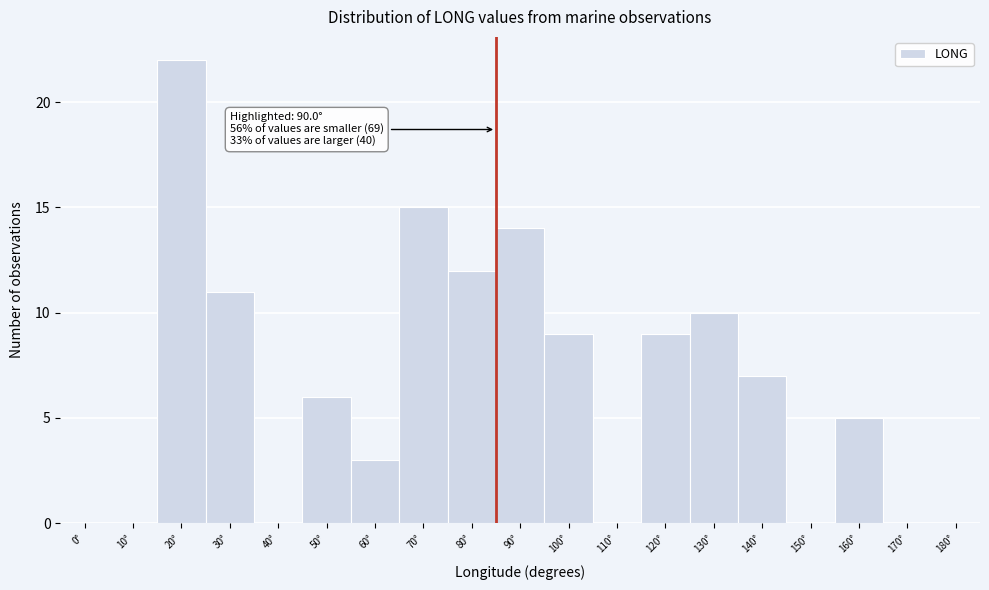

Reading left to right, extract all data points from this chart.

0°=0	10°=0	20°=22	30°=11	40°=0	50°=6	60°=3	70°=15	80°=12	90°=14	100°=9	110°=0	120°=9	130°=10	140°=7	150°=0	160°=5	170°=0	180°=0